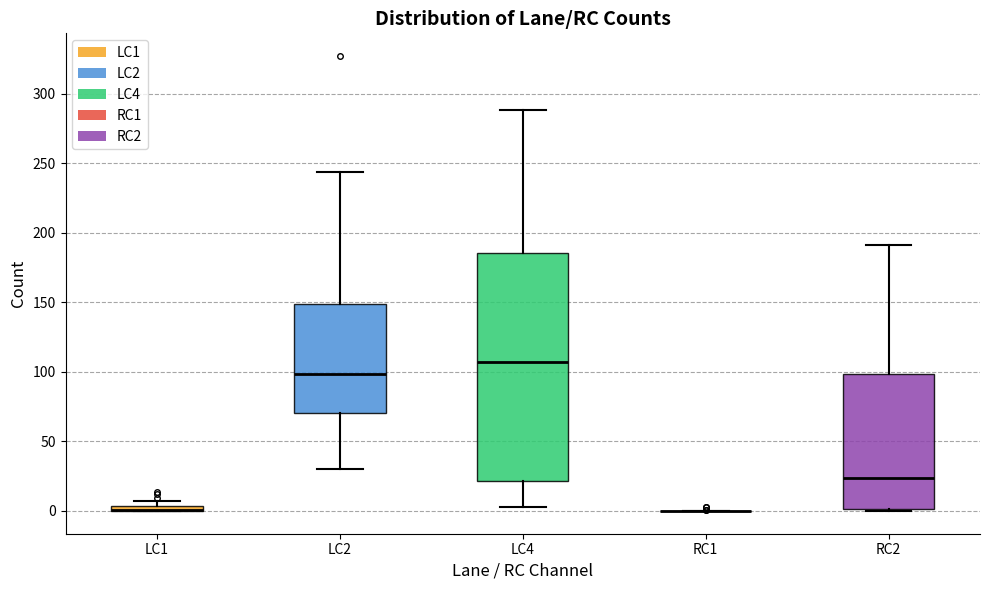

Comparing the boxes themselves (not the whiskers), which one is the tallest?

LC4